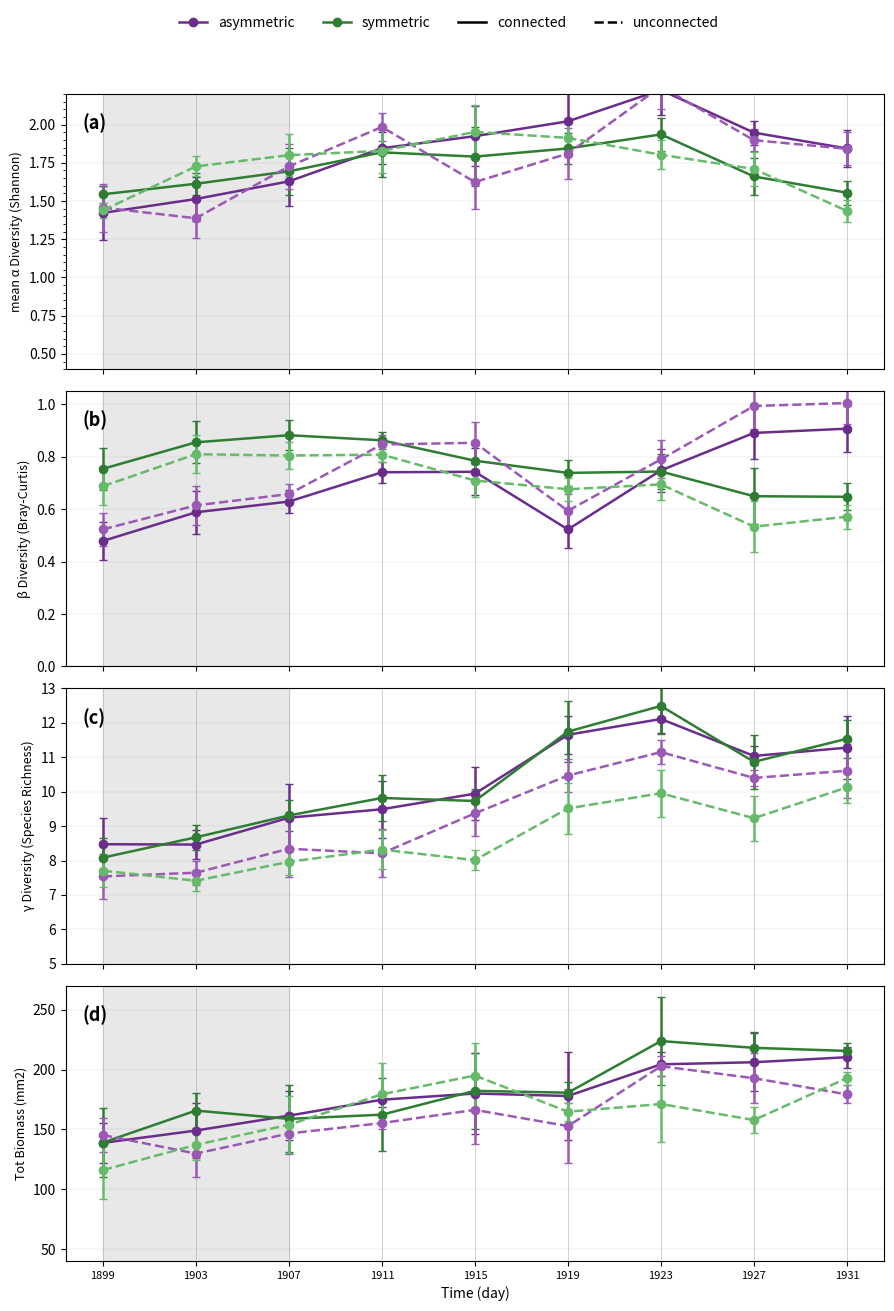

At which category does col_6 reach its first local peak?

1915